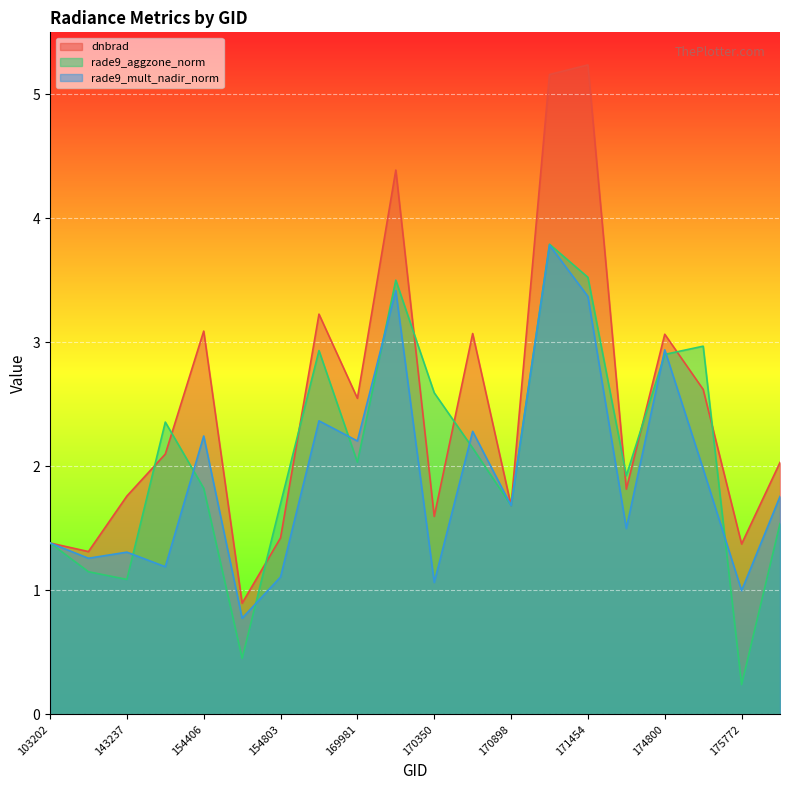

The dnbrad series shows 5.2 at 171260. True or false?

True